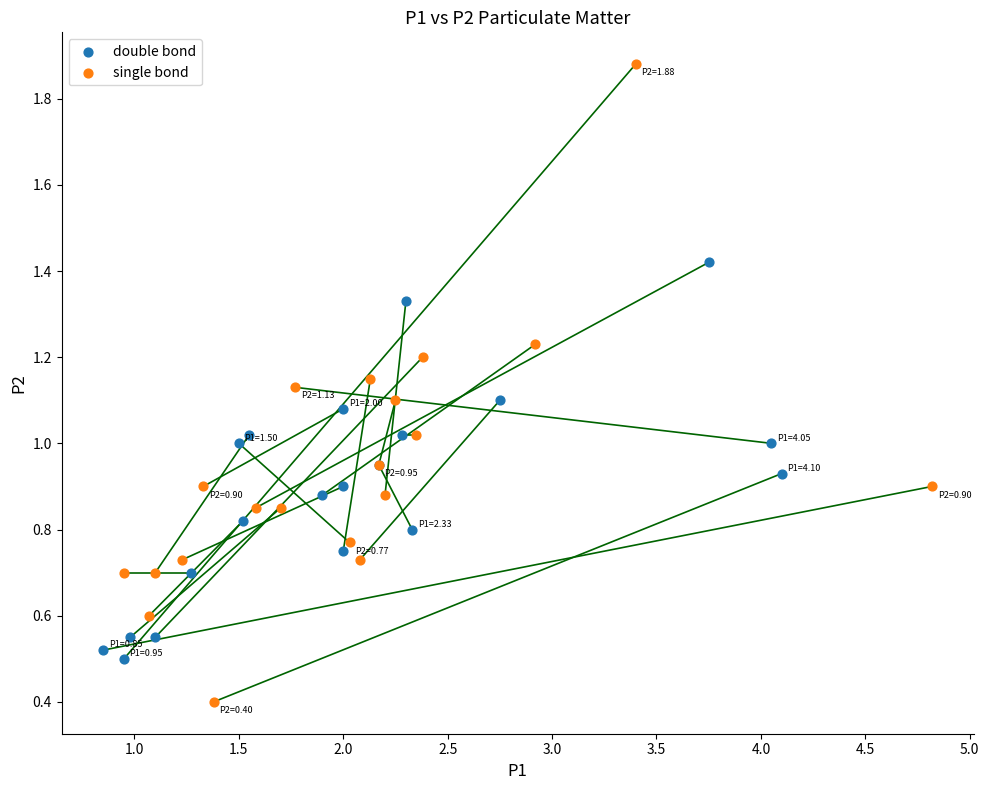

Which series reaches the minimum Y coordinate?

single bond